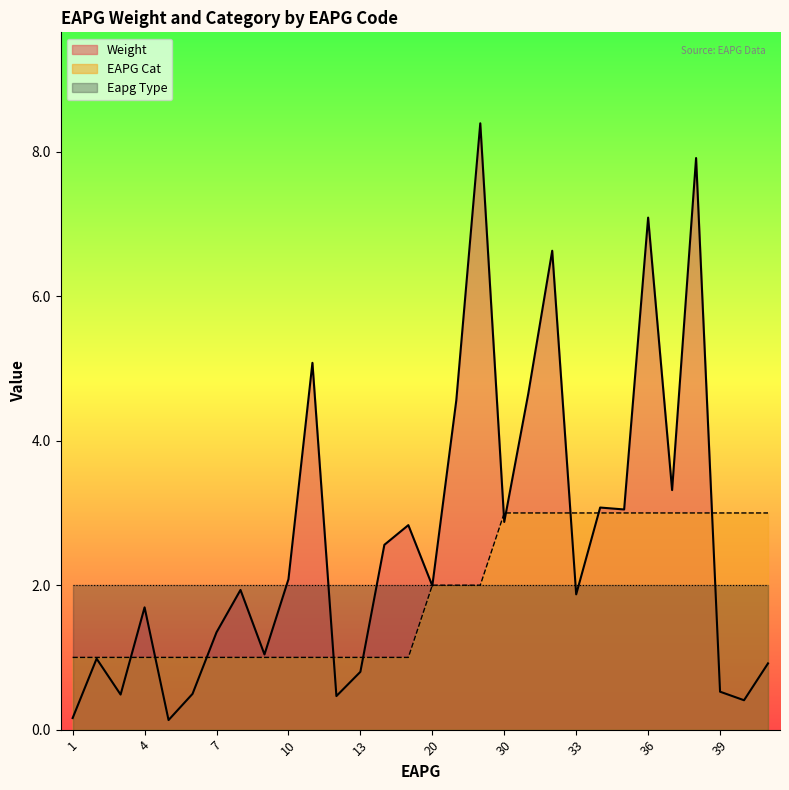

Does the chart display data point markers on the line(s)?

No